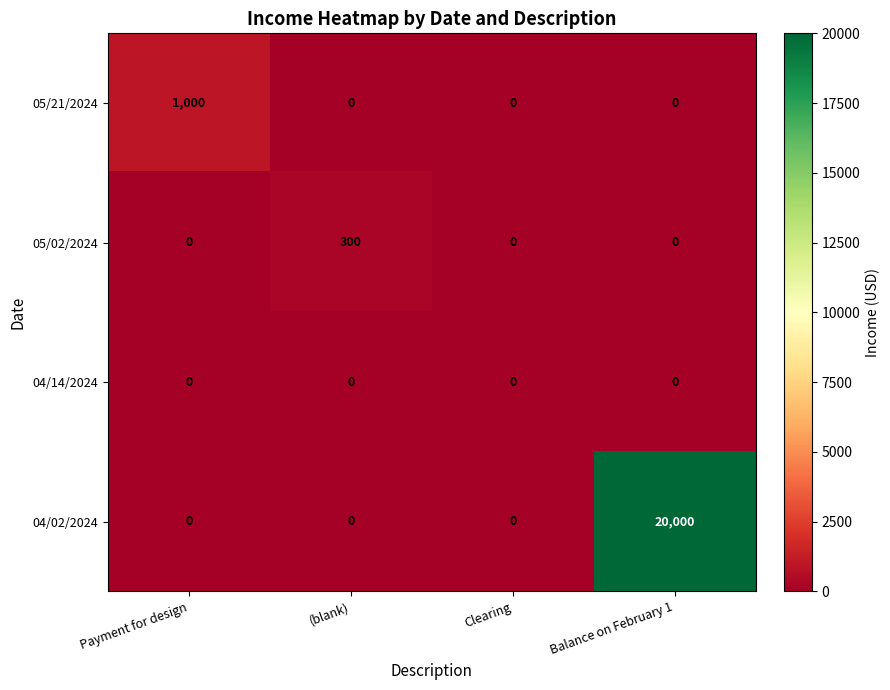

What is the difference between the highest and lowest values at Payment for design?

1000